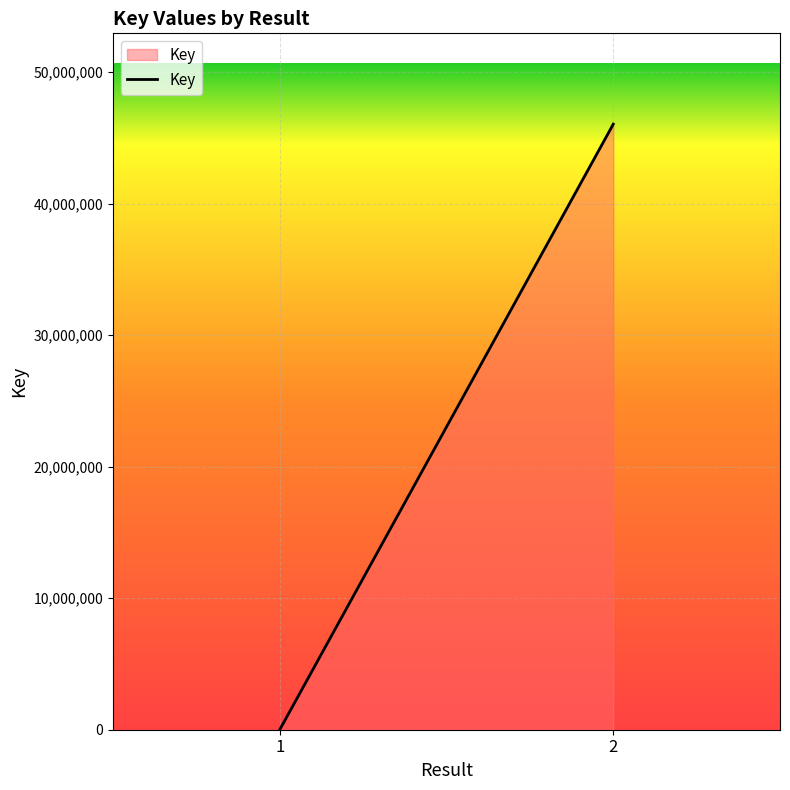

Which category has the lowest value across all series?

1